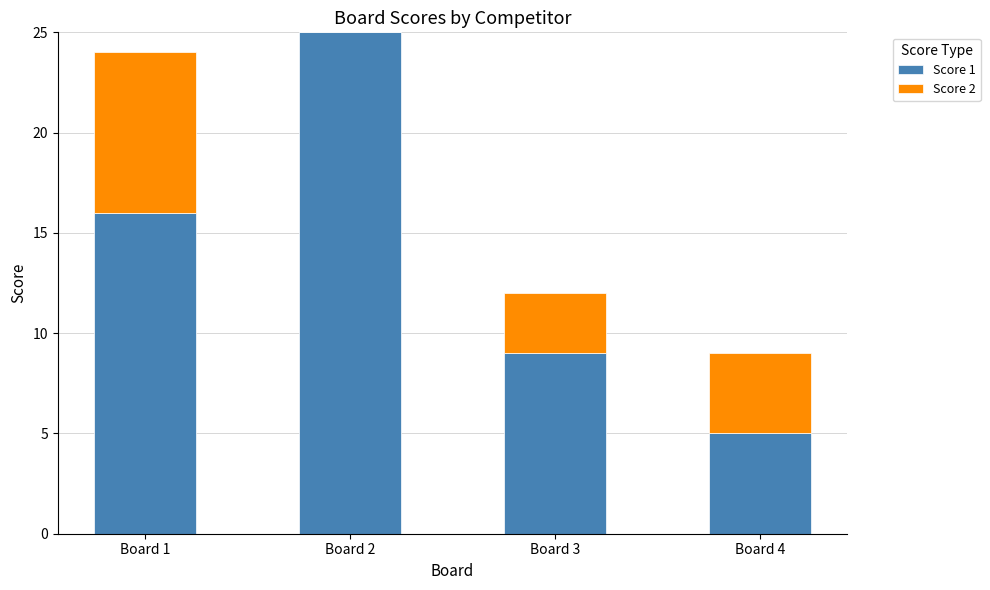

Where is Score 1 nearest to the value 15?

Board 1